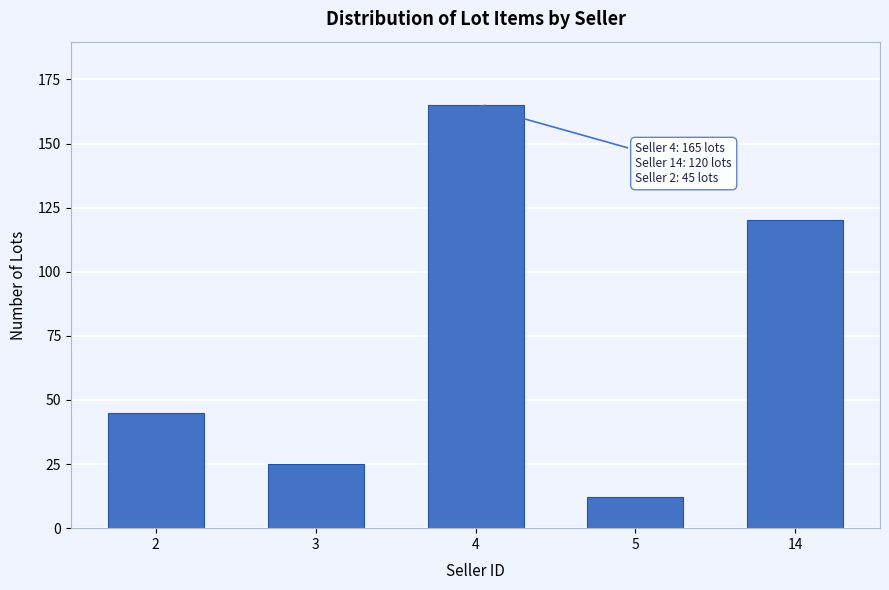

Reading left to right, what are all the values shown in this chart?

2=45	3=25	4=165	5=12	14=120